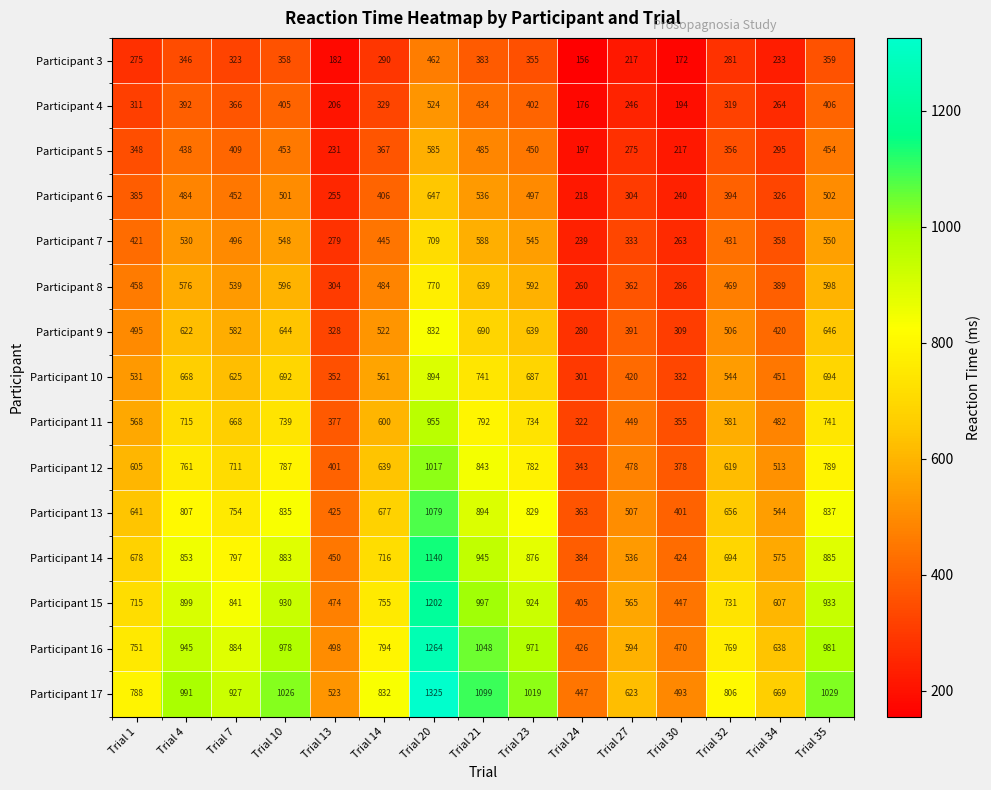

At Trial 14, list the series in order from largest to smallest.

Participant 17, Participant 16, Participant 15, Participant 14, Participant 13, Participant 12, Participant 11, Participant 10, Participant 9, Participant 8, Participant 7, Participant 6, Participant 5, Participant 4, Participant 3